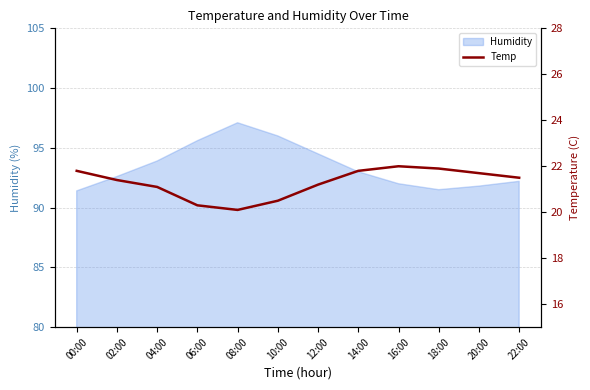

At which label does the data first exceed 21?

00:00